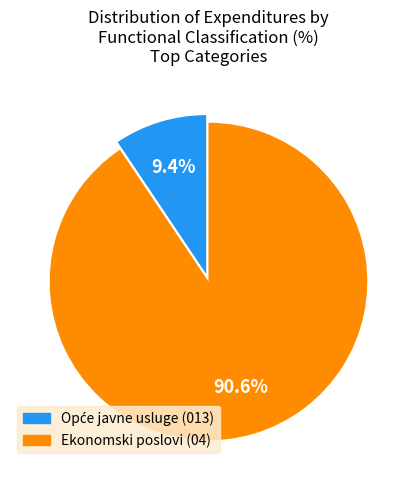

To the nearest percent, what is the average slice percentage?

50%